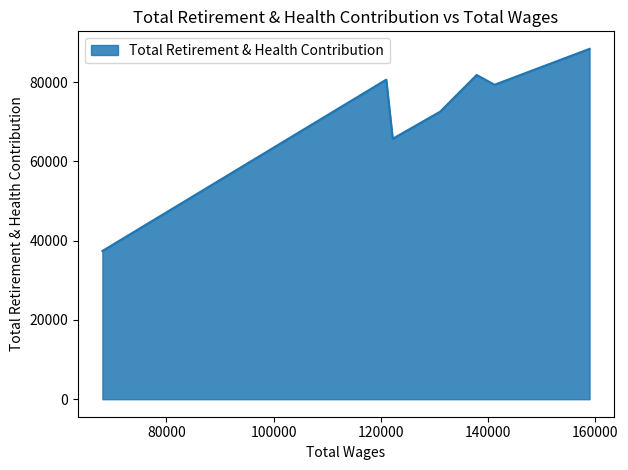

Does the chart have visible grid lines?

No